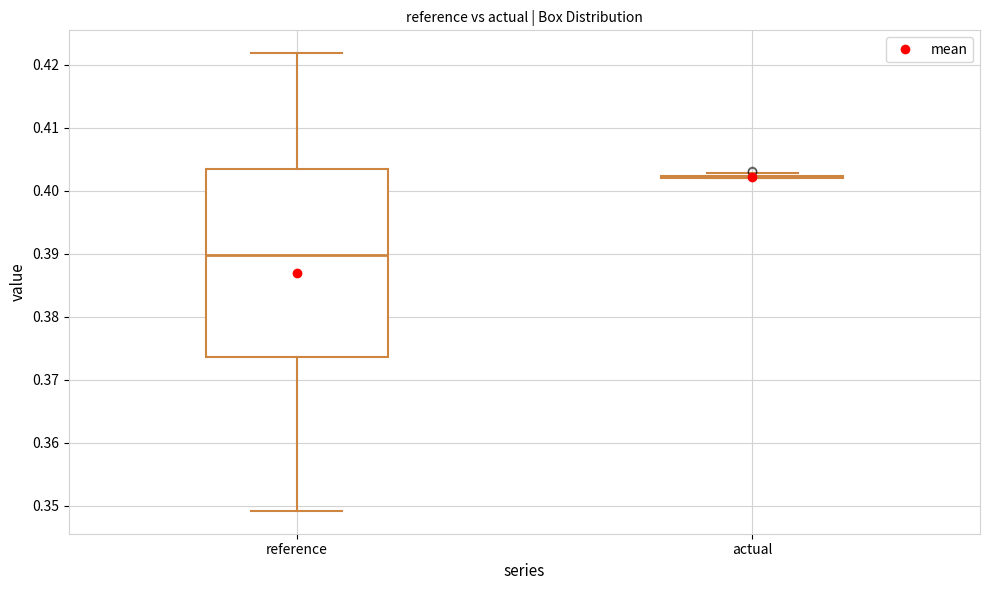

Reading left to right, transcribe this box plot: for each box, give where its median line is, the range the box spans, and where its two whiskers end, as read against the y-axis. The values are not printed on the chart, so give them approximately, as read against the axis.

reference: median 0.390, box 0.374 to 0.404, whiskers 0.349 to 0.422
actual: box collapsed to a line at 0.402, whiskers 0.402 to 0.403